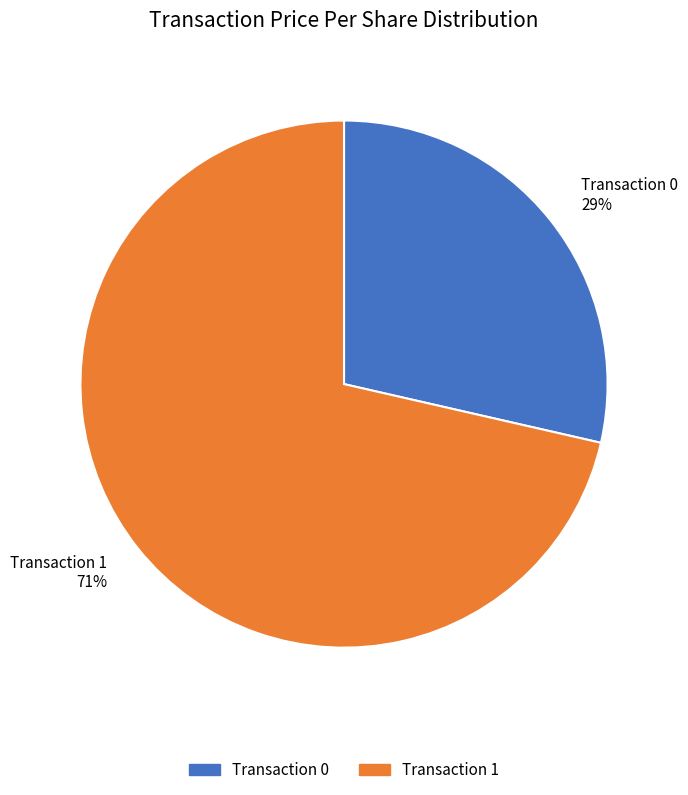

What percentage is the Transaction 0 slice, to the nearest percent?

29%